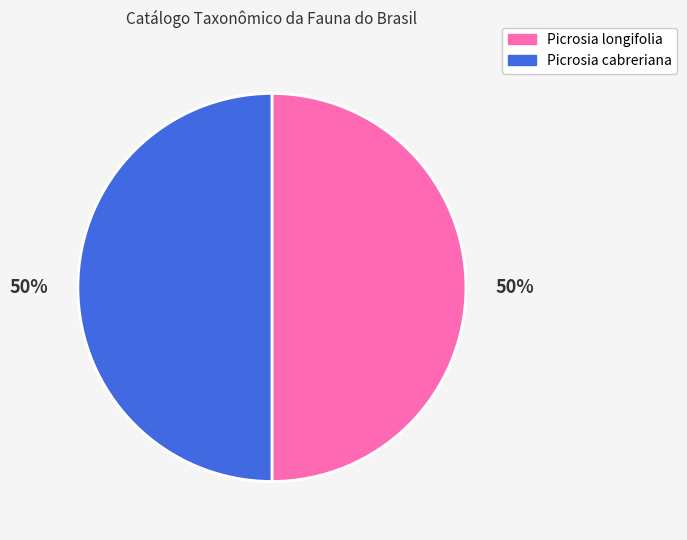

True or false: Picrosia longifolia accounts for 65% of the total.

False